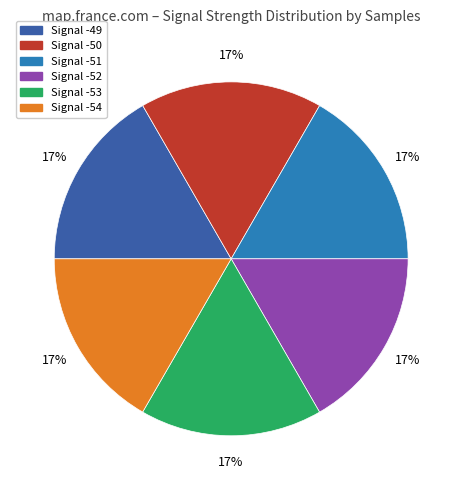

What is the ratio of the value at Signal -54 to the value at Signal -53?

1.0